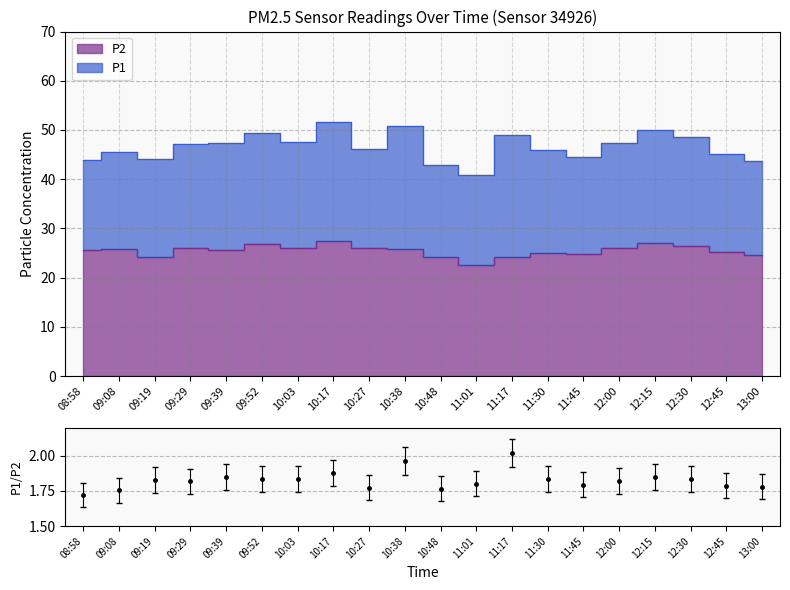

How many lines are shown in the chart?

2